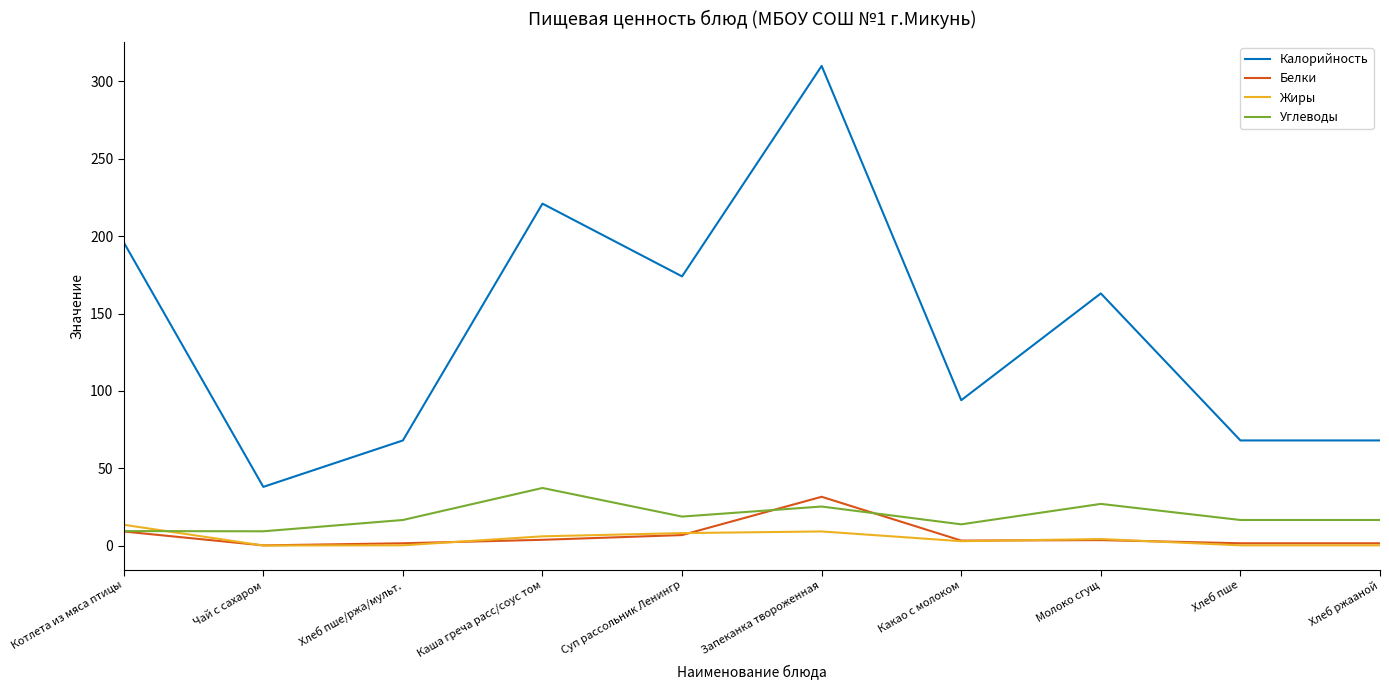

What is the highest value of the Белки series?

31.6